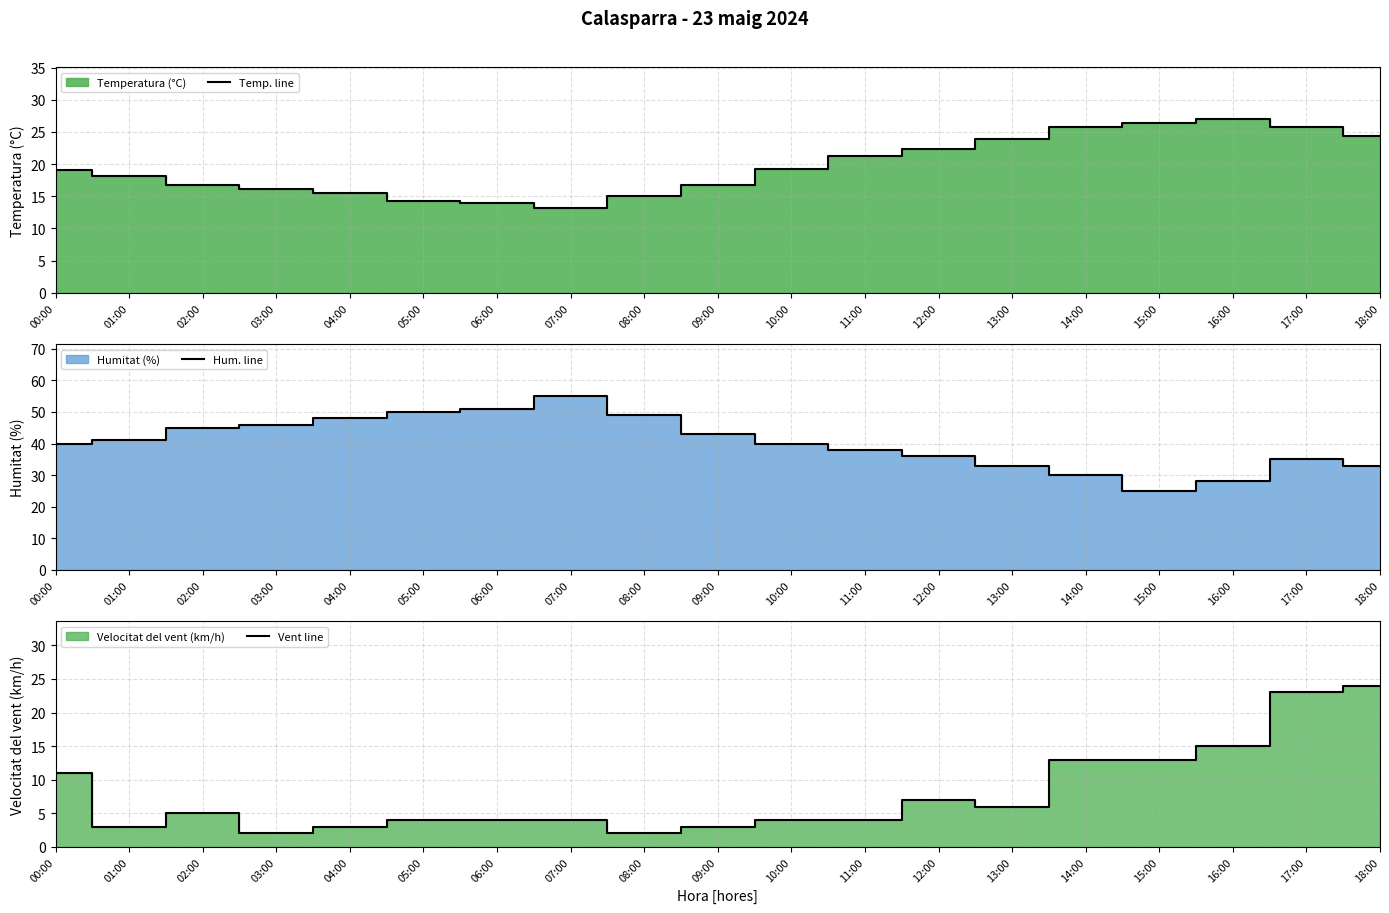

What is the lowest value of the Temp. line series?

13.2